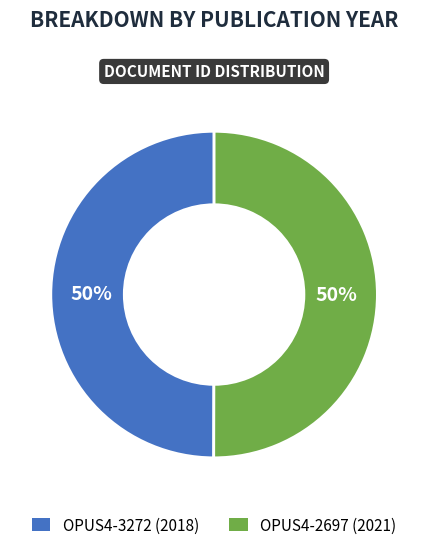

True or false: OPUS4-3272 accounts for 50% of the total.

True